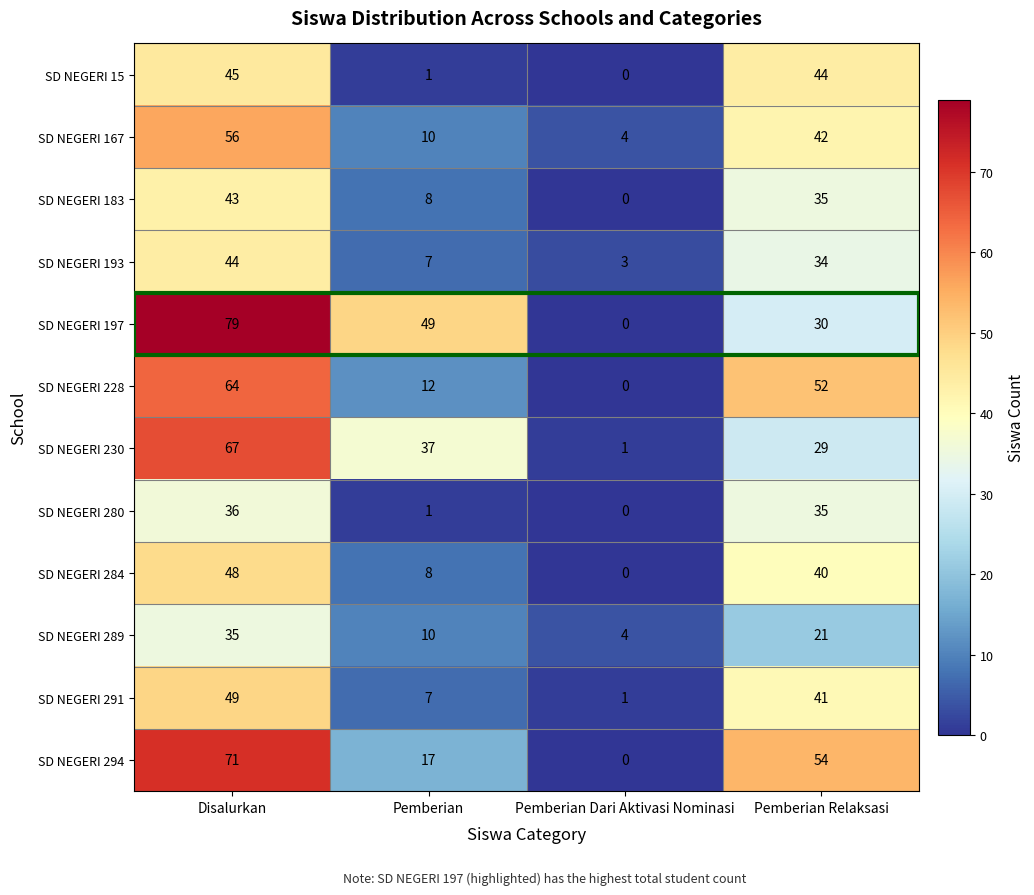

Which series has the widest spread of values?

SD NEGERI 197